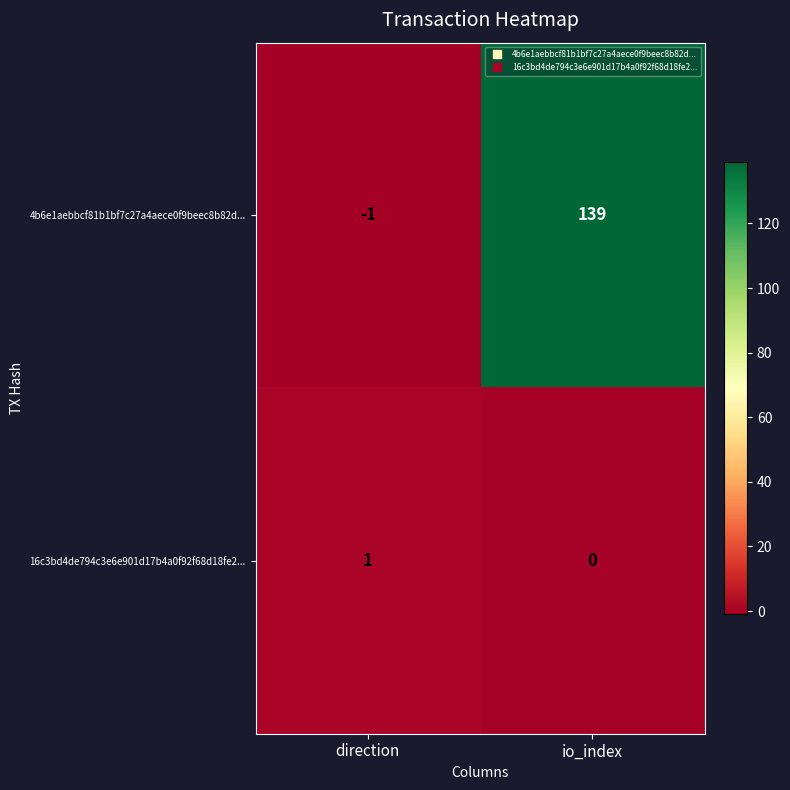

Which series has the largest range (max minus min)?

4b6e1aebbcf81b1bf7c27a4aece0f9beec8b82d...